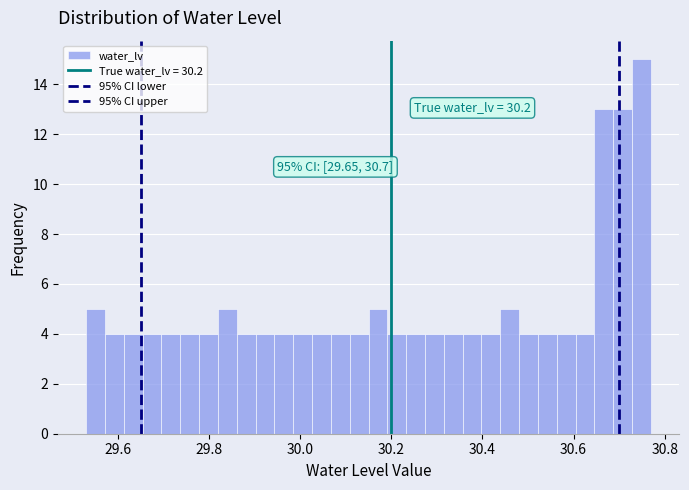

Read against the x-axis, roughly where is the centre of the tallest bar?

30.74